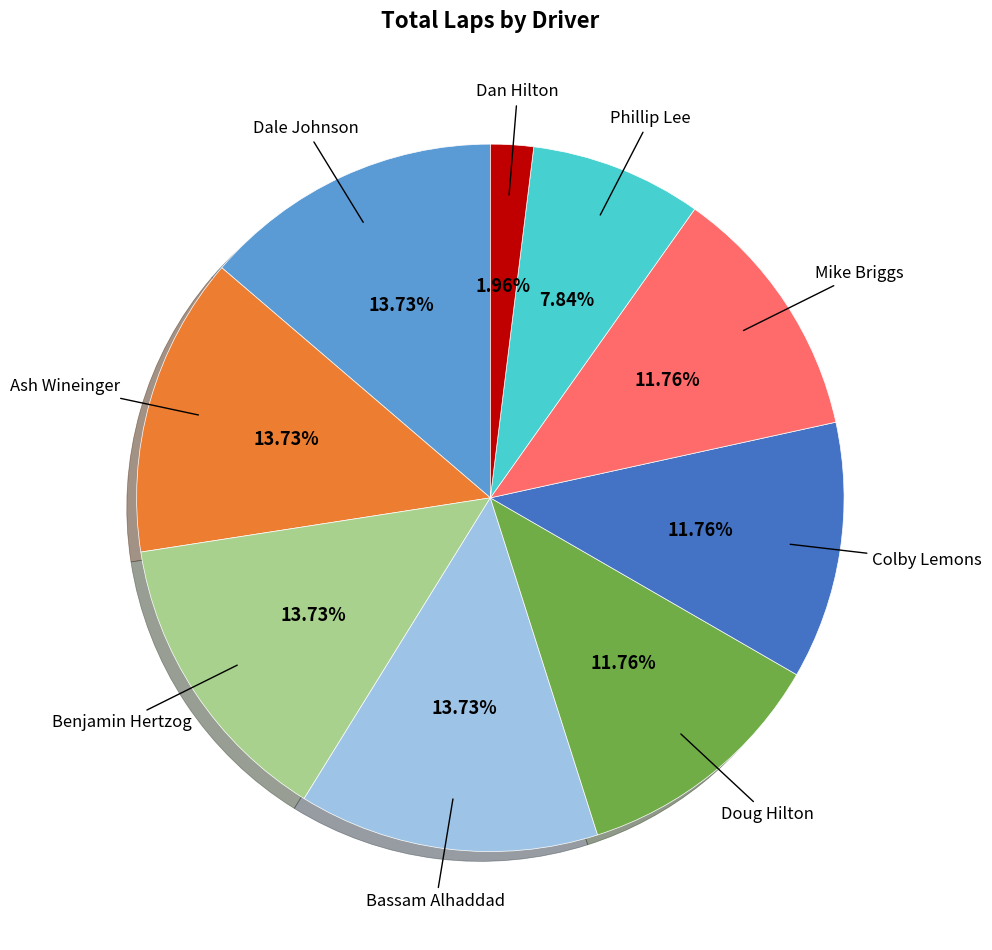

Is there any slice that represents more than half of the pie?

No